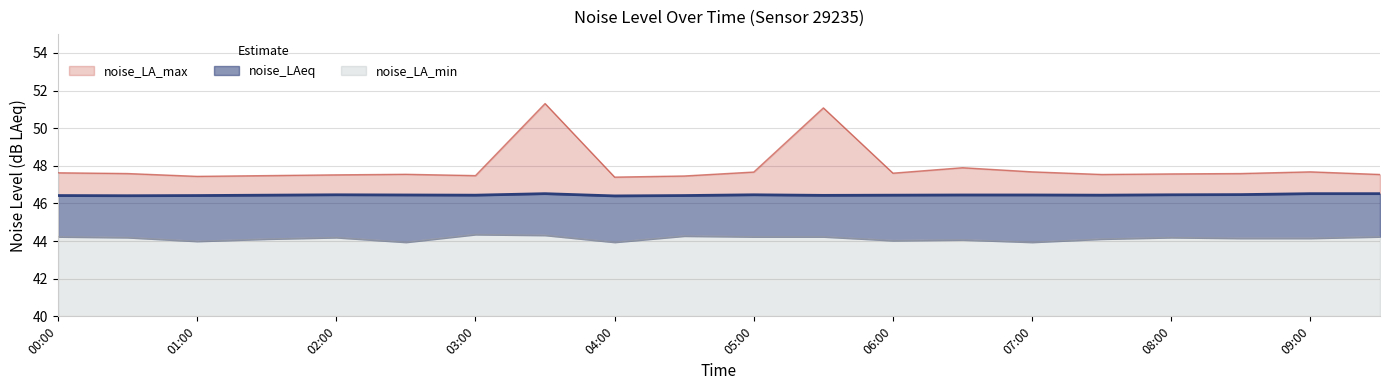

What is the sum of all noise_LAeq values?

929.0